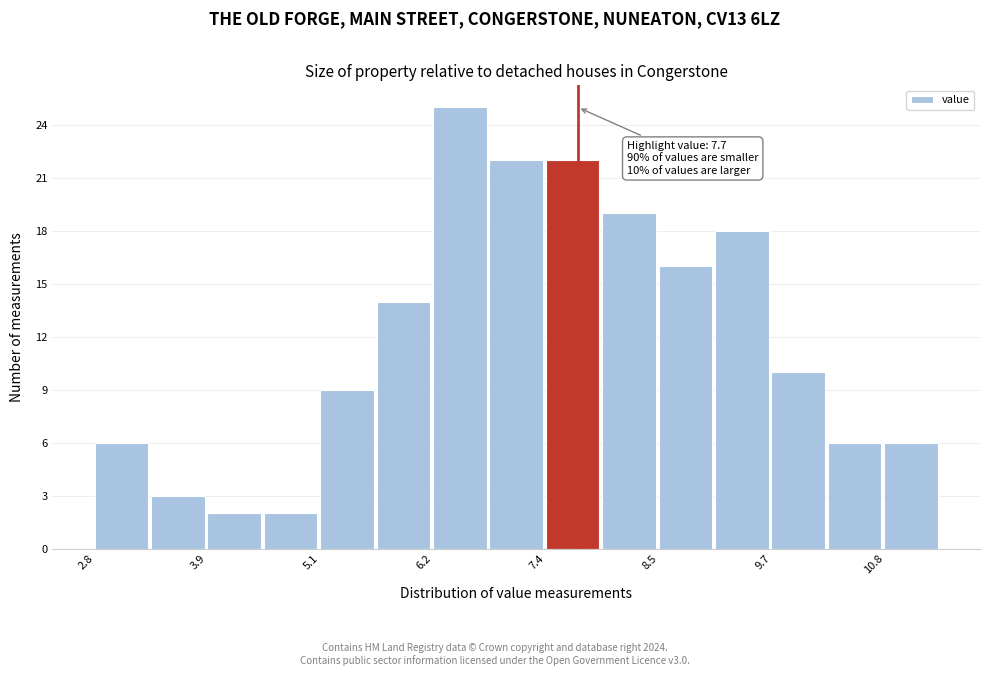

Read against the x-axis, roughly where is the centre of the tallest bar?

6.4